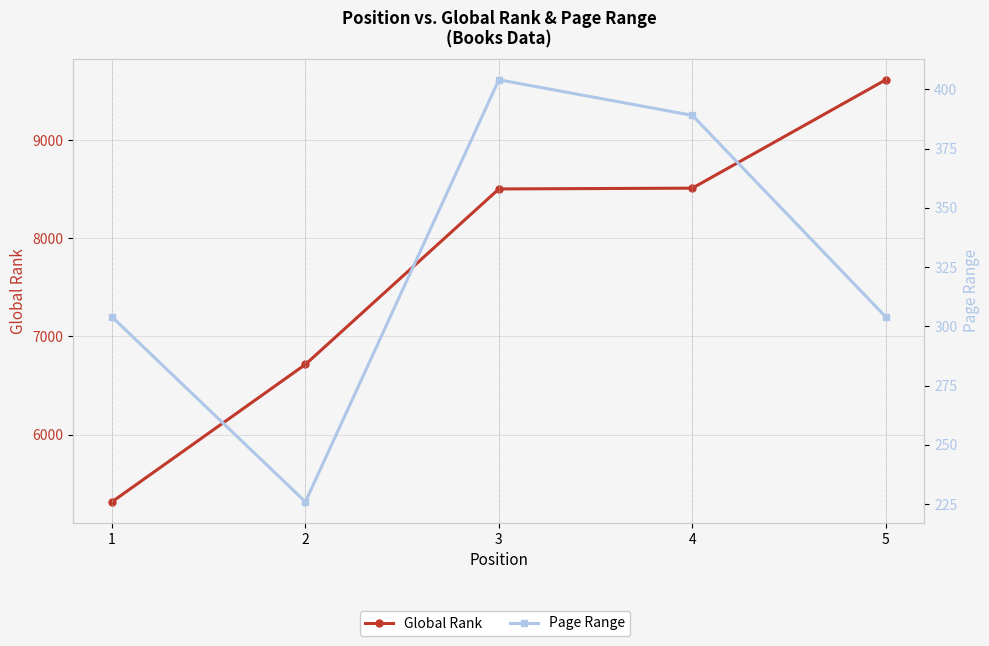

What is the difference between the second highest and second lowest values in the Page Range series?

85